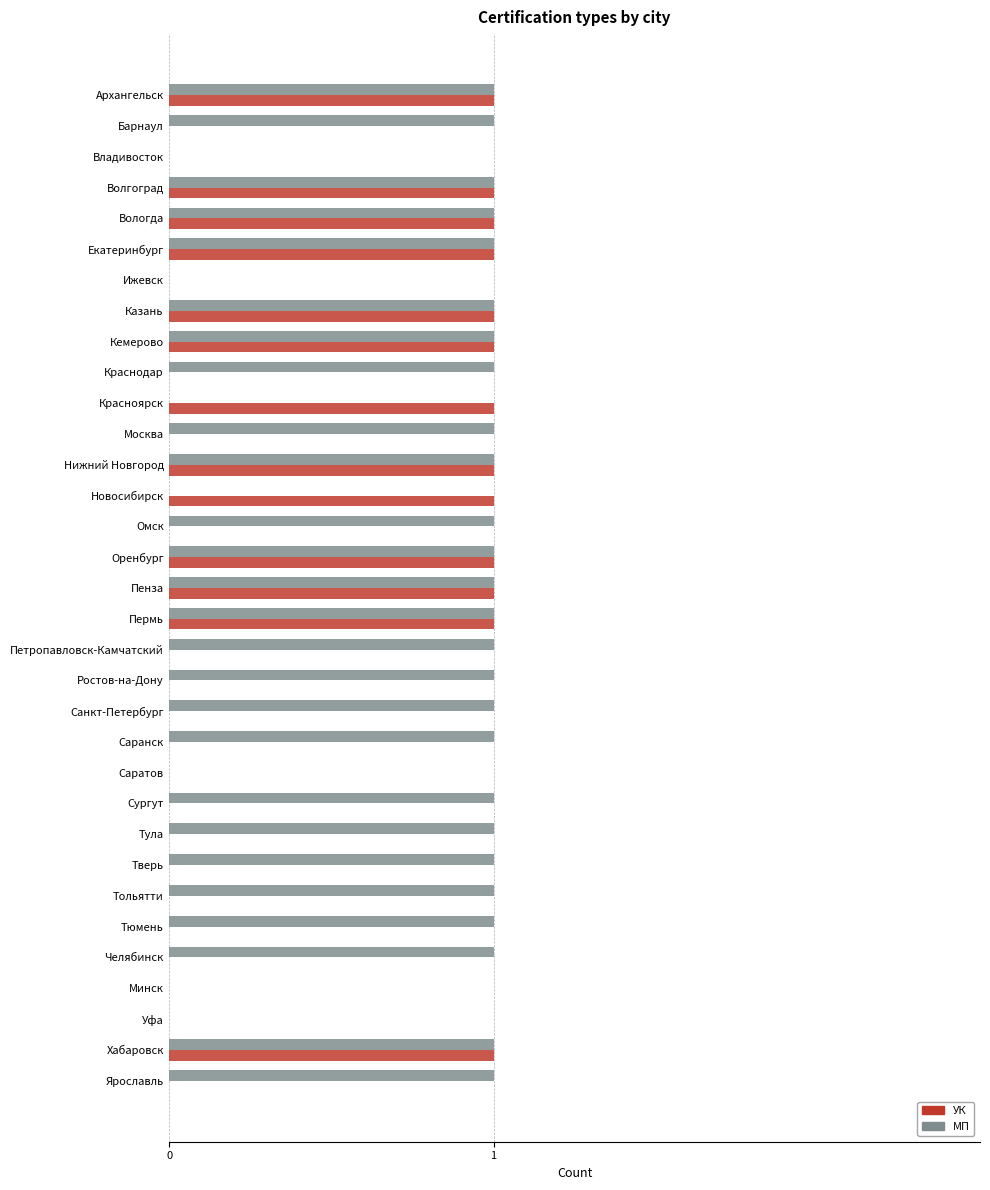

Which series changed the most between Пенза and Ростов-на-Дону?

УК